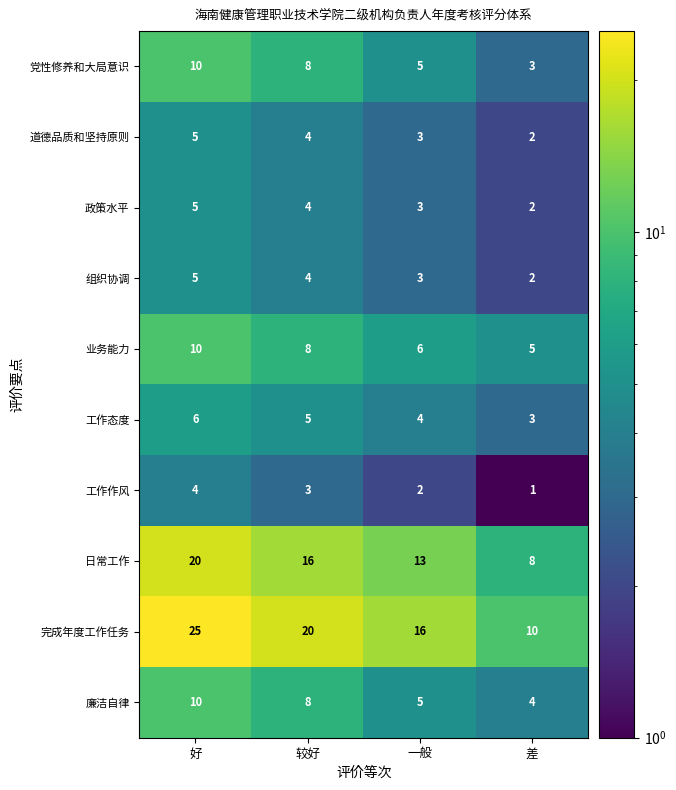

What is the total value across all series at 好?

100